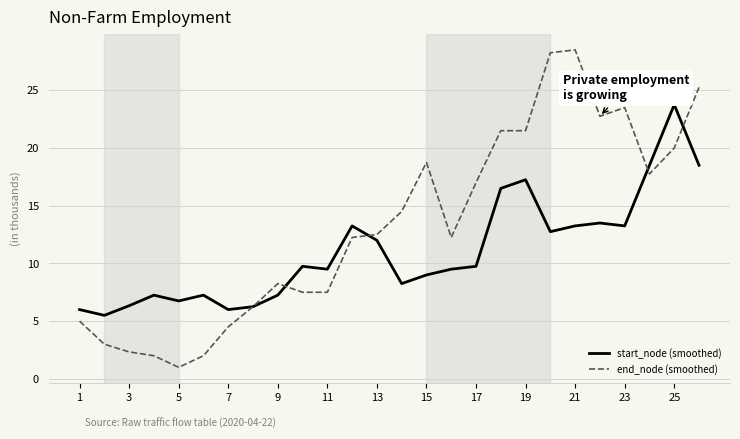

Which series has the widest spread of values?

end_node (smoothed)